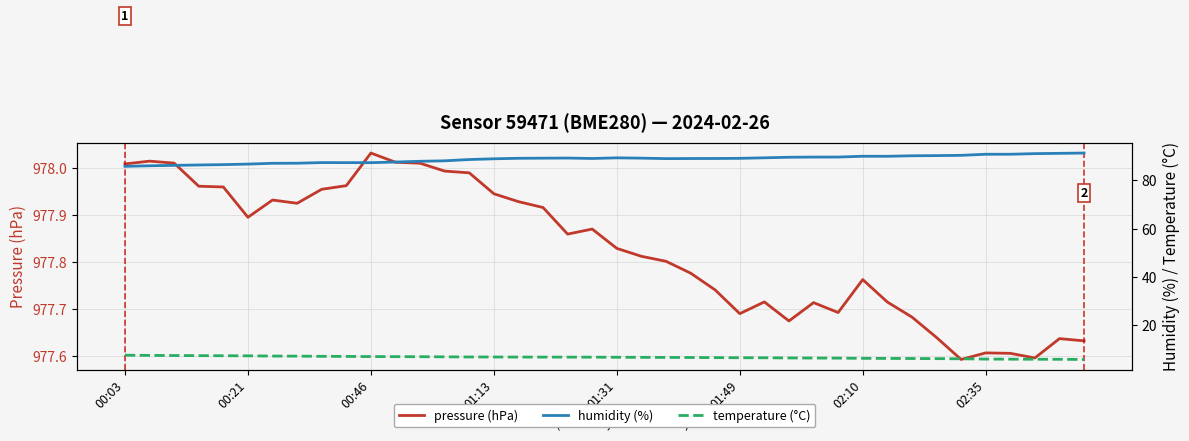

True or false: pressure (hPa) has more than 2 interior local peaks.

True